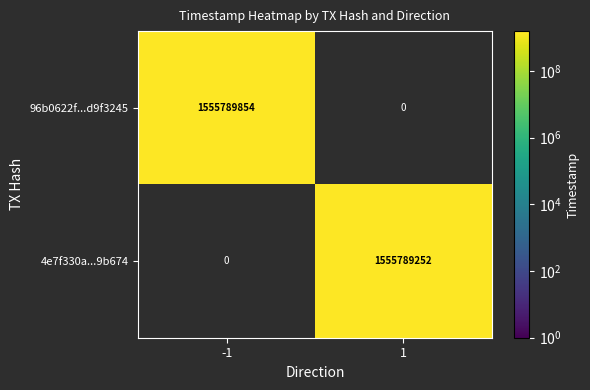

True or false: 4e7f330a...9b674 has a value of 966322267 at -1.

False